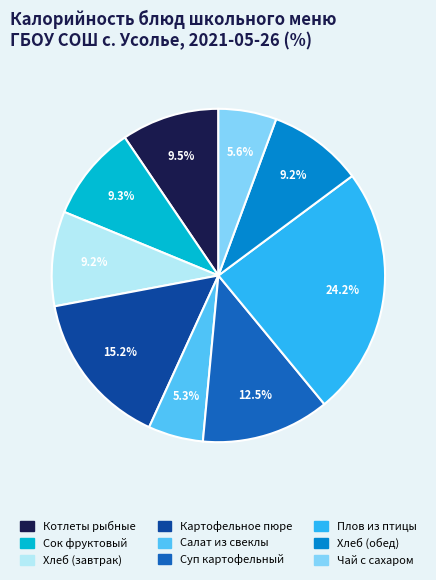

Between Салат из свеклы and Хлеб (обед), which is larger?

Хлеб (обед)